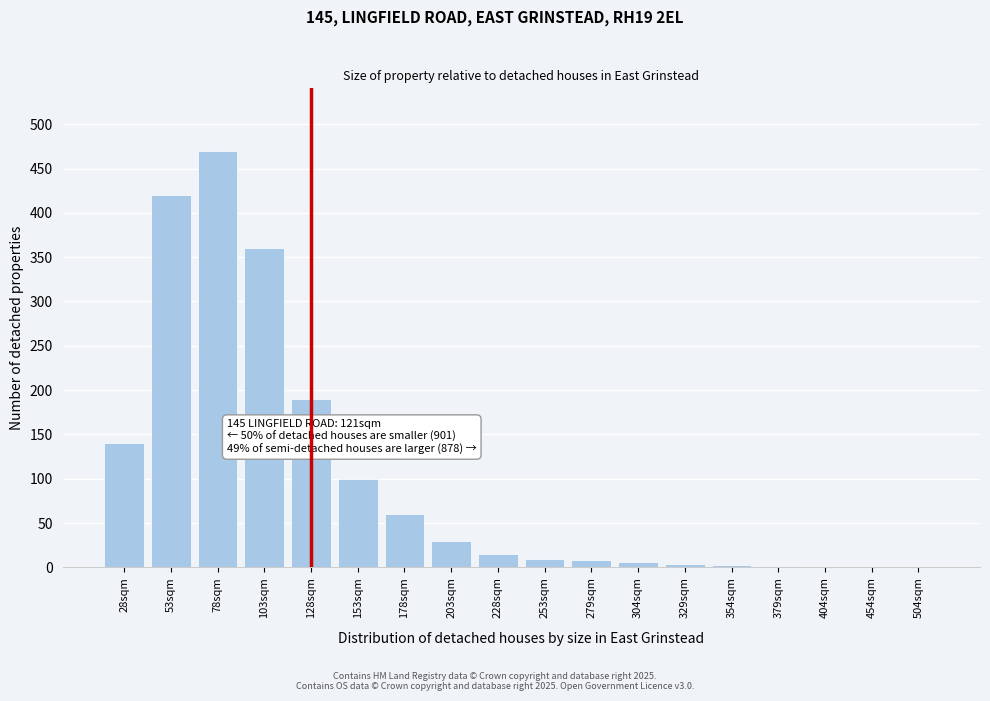

What value does the data have at 203sqm?

30